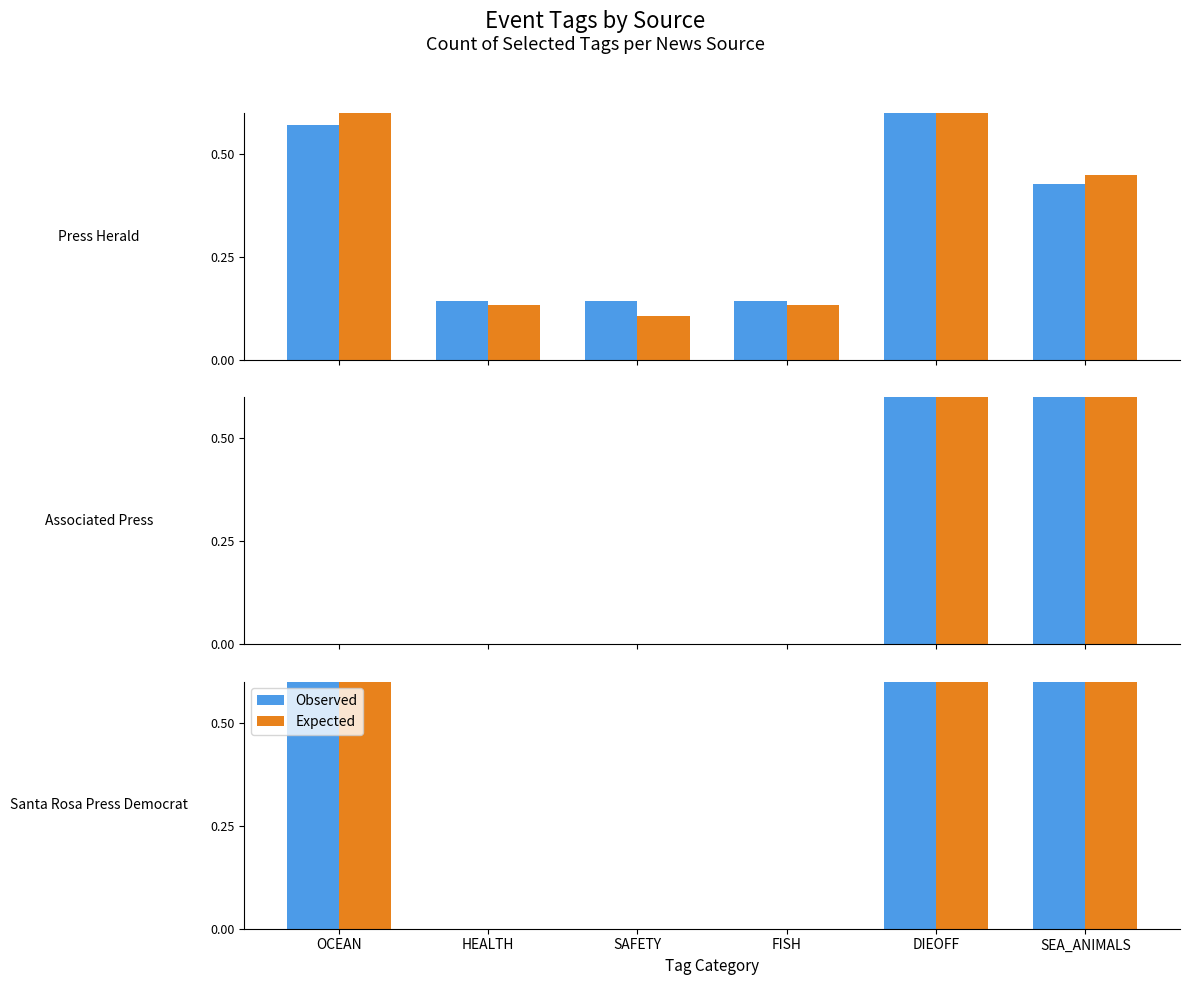

Which category has the lowest value in the Expected series?

HEALTH